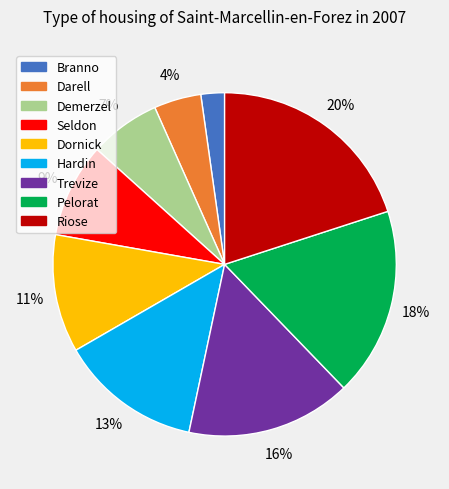

Which slice is the smallest?

Branno